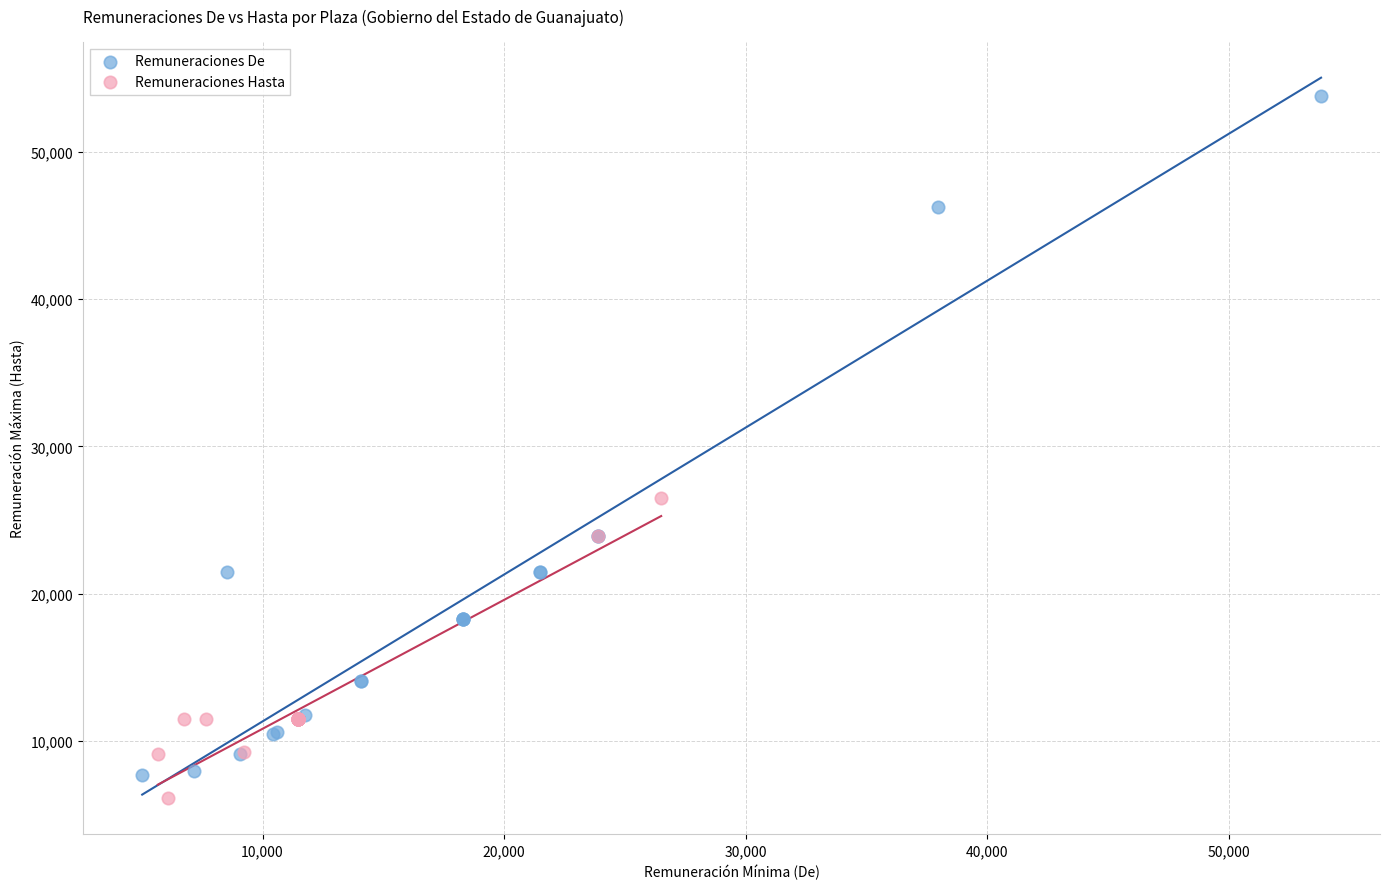

Which series has the widest spread of Y values?

Remuneraciones De